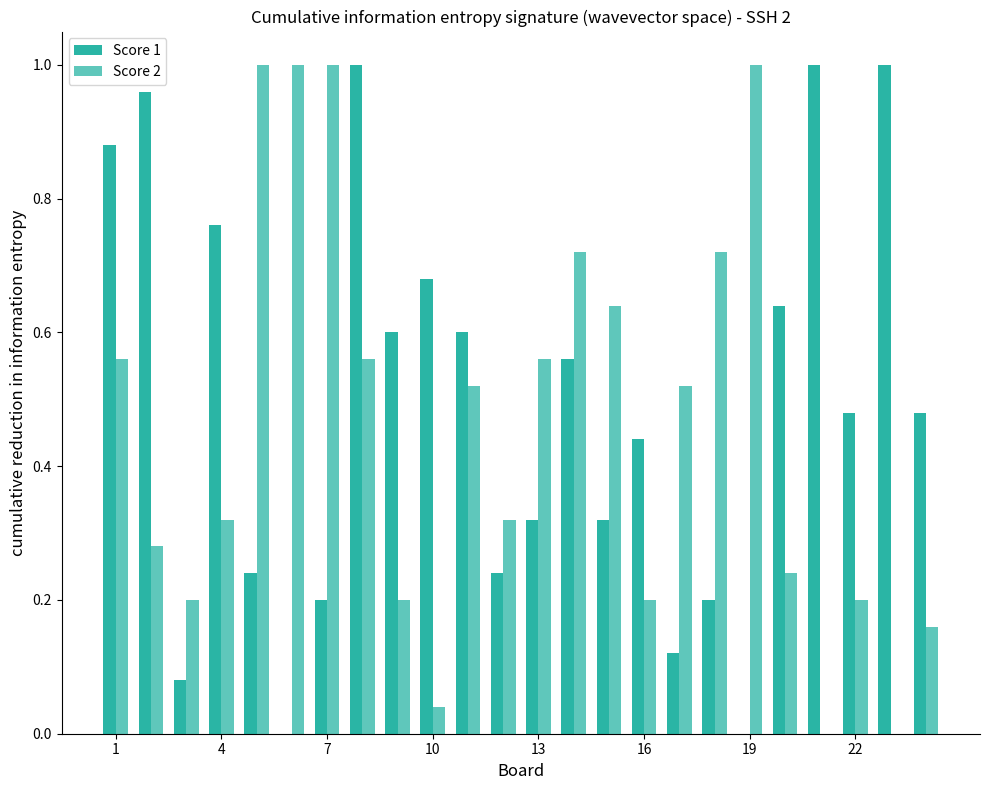

What is the average value of the Score 1 series?

0.5